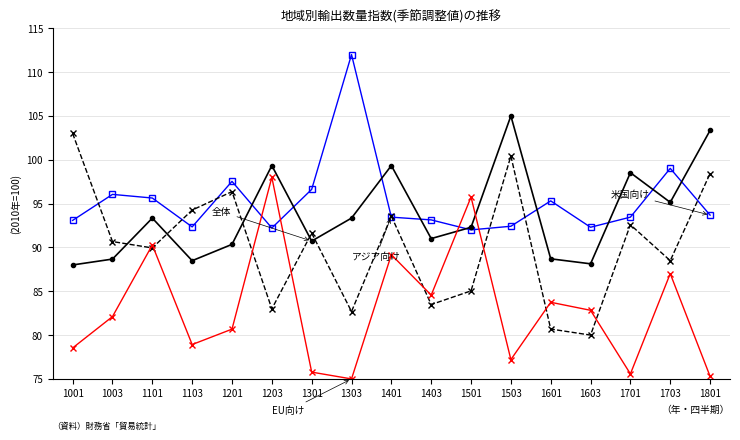

What is the total value across all series at 1101?

369.2